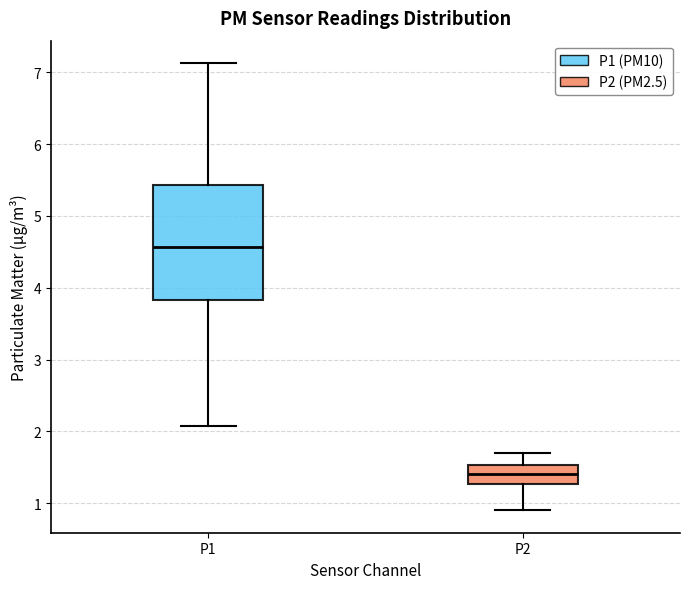

Reading left to right, read every box against the y-axis: the position of its median line, the range the box covers, and the ends of its whiskers. The values are not printed on the chart, so give them approximately, as read against the axis.

P1: median 4.6, box 3.8 to 5.4, whiskers 2.1 to 7.1
P2: median 1.4, box 1.3 to 1.5, whiskers 0.9 to 1.7